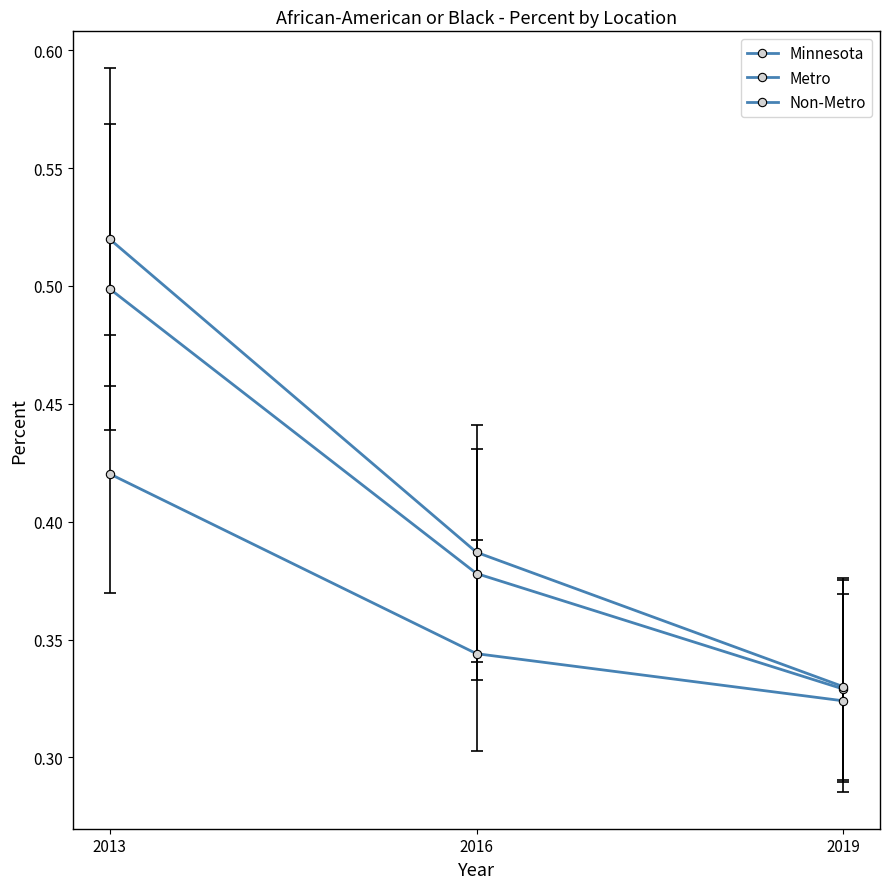

Read the Minnesota value at 2019.

0.3